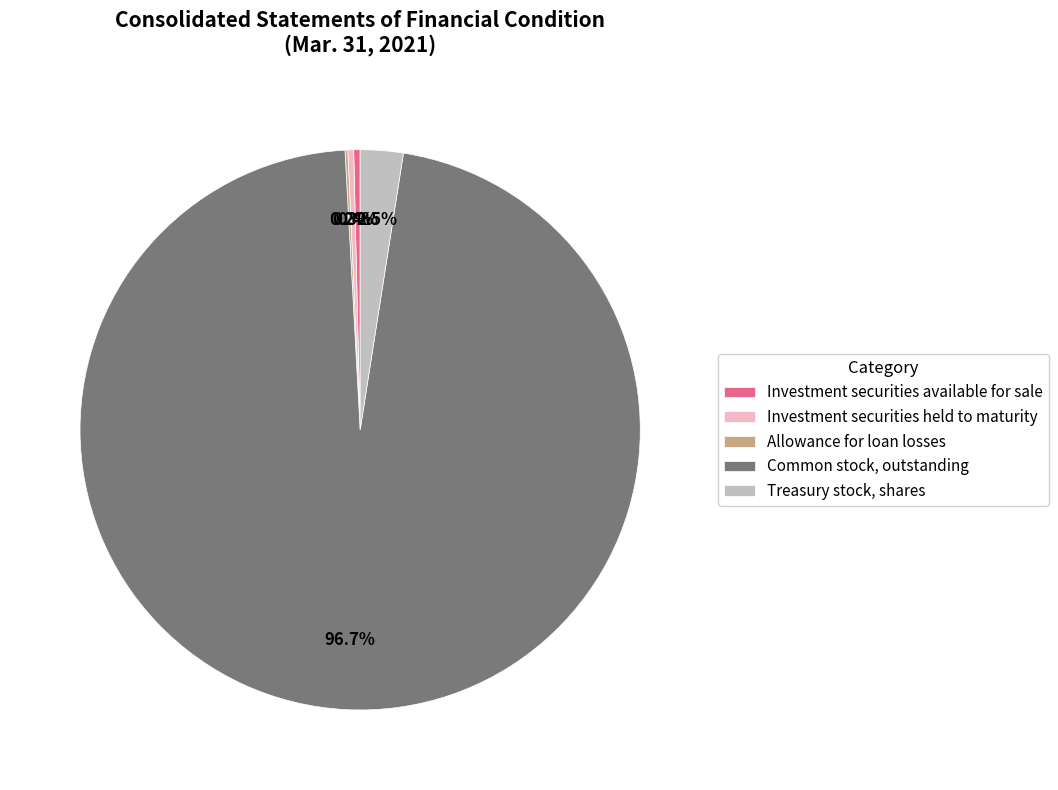

Which has a higher value, Common stock, outstanding or Investment securities held to maturity?

Common stock, outstanding